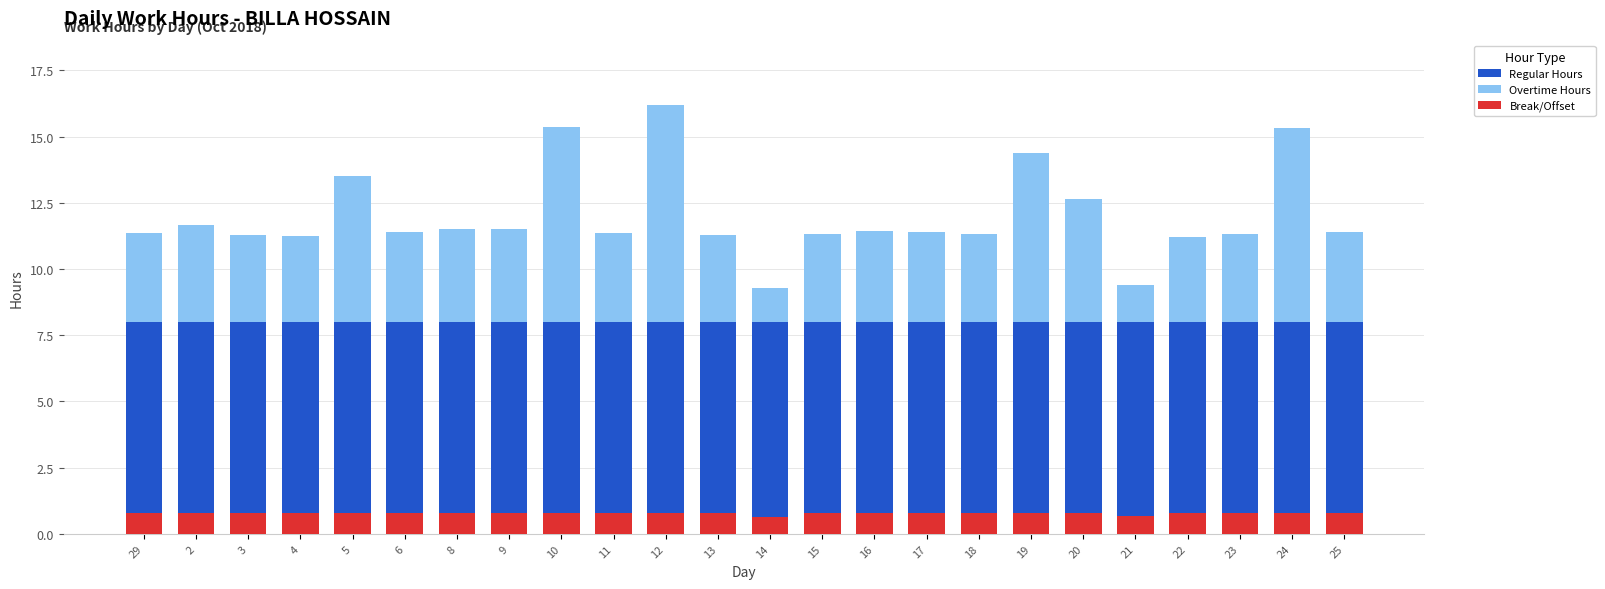

What is the difference between the highest and lowest values at 5?

7.2